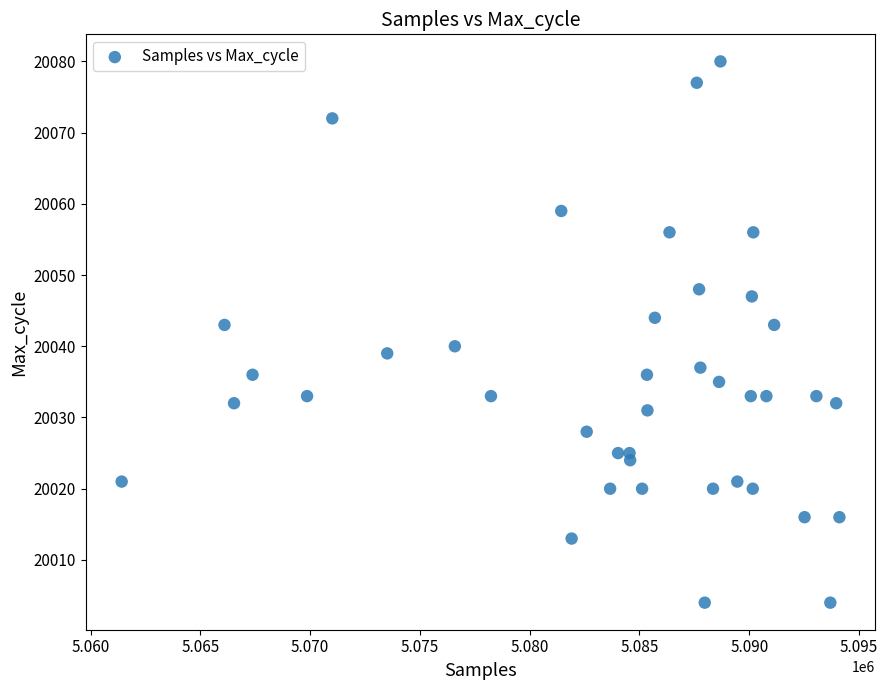

What is the range of X values (max minus min)?

32698